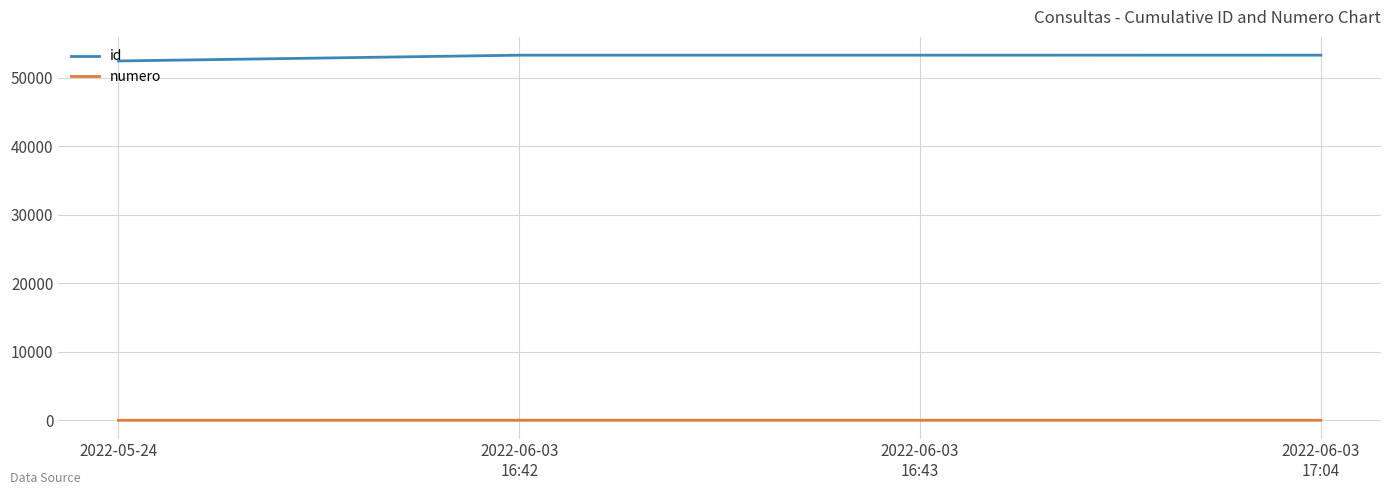

How many distinct data groups are displayed?

2